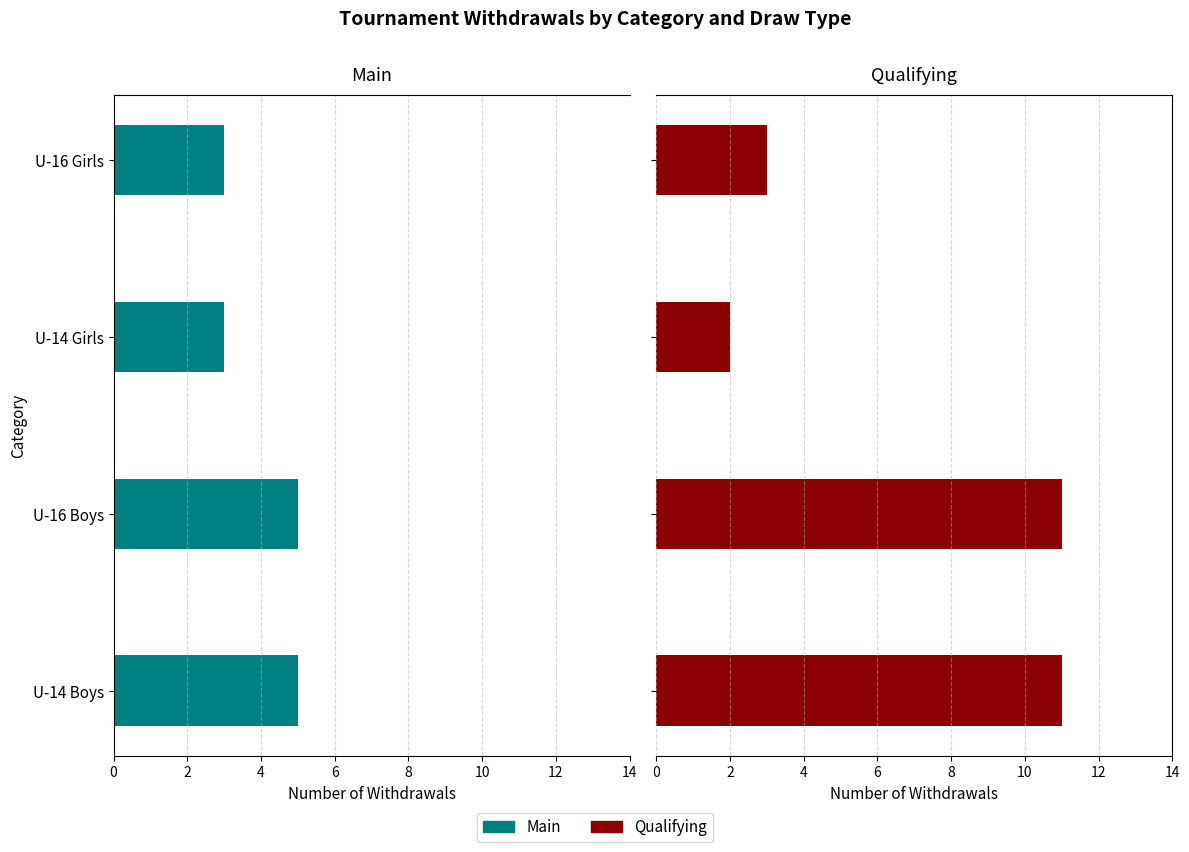

Which series changed the most between 4 and 6?

Qualifying